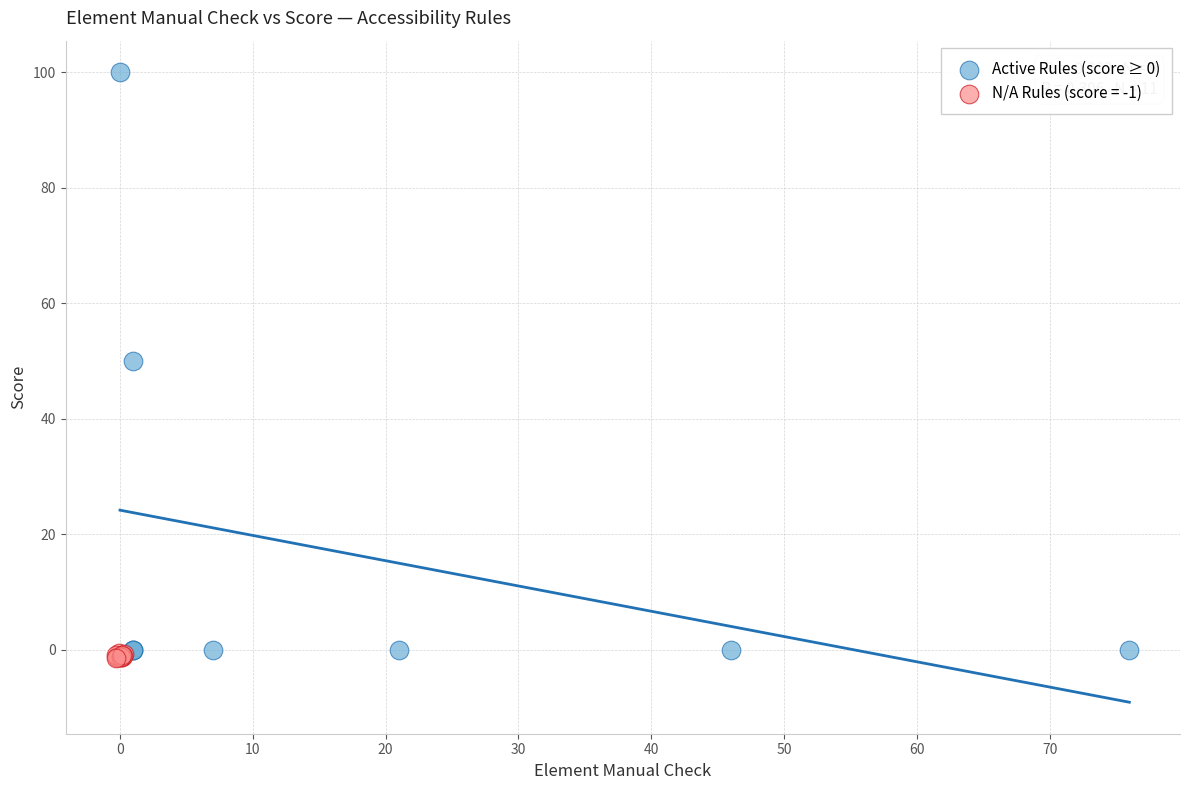

Which series reaches the maximum Y coordinate?

Active Rules (score ≥ 0)